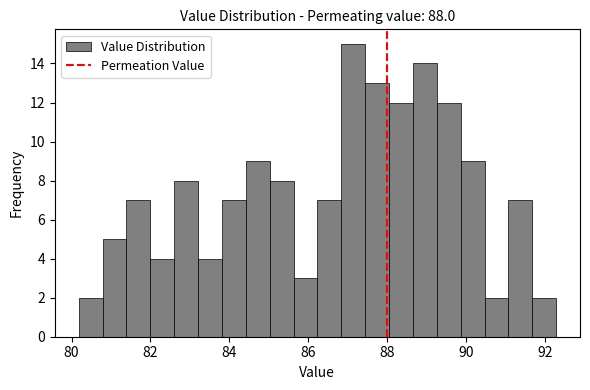

Around what value on the x-axis is the tallest bar? Give the approximate position of its centre, as read against the axis.

87.2